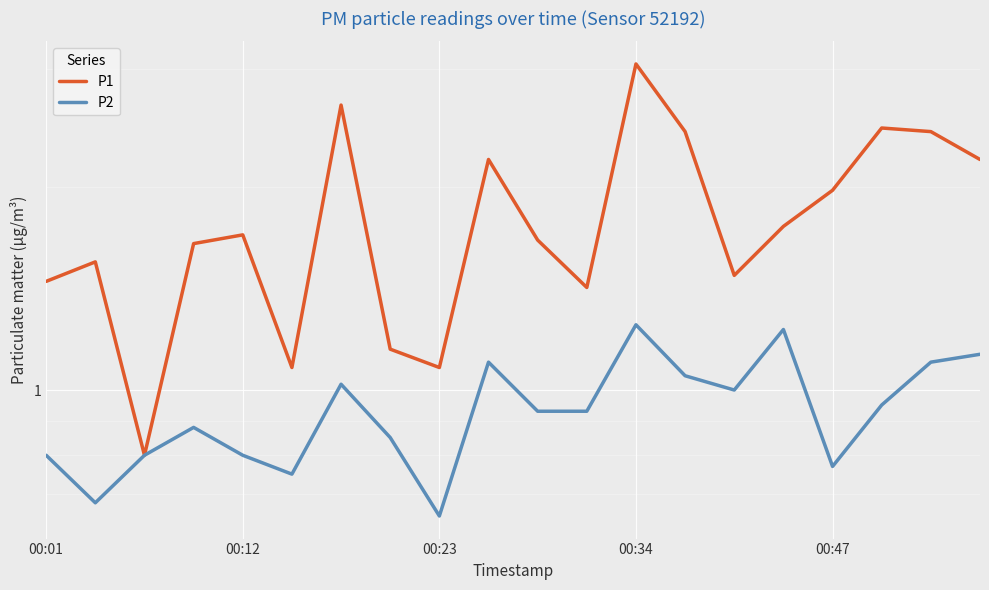

True or false: P1 and P2 intersect in this chart.

False